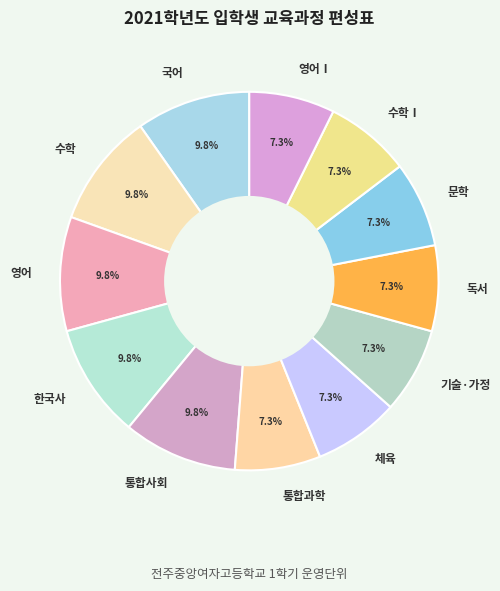

Does 수학 account for over 50% of the chart?

No